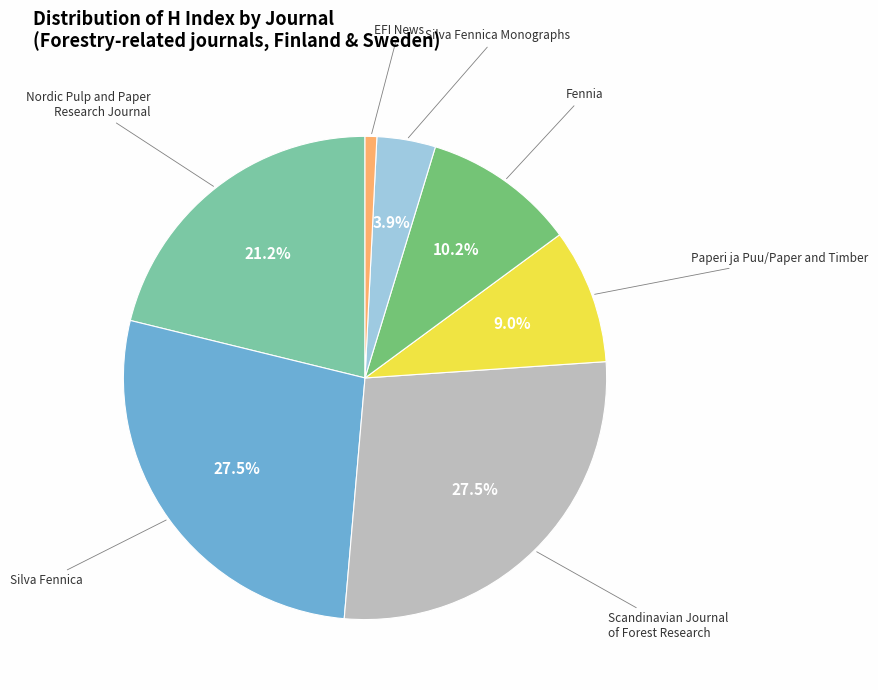

What portion of the pie excludes Paperi ja Puu/Paper and Timber?

91.0%